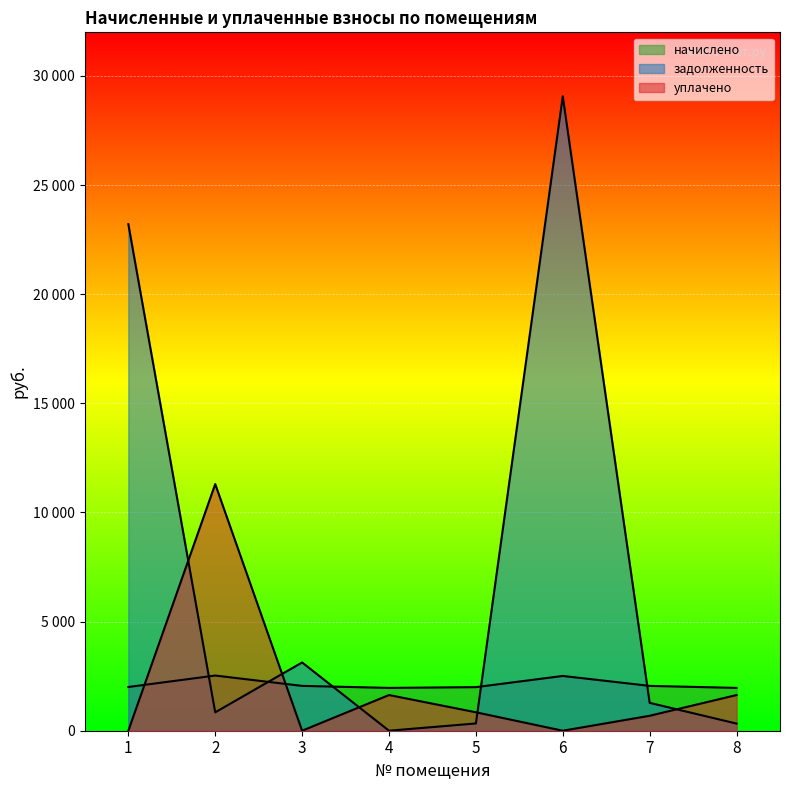

Read the уплачено value at 2.

11302.0